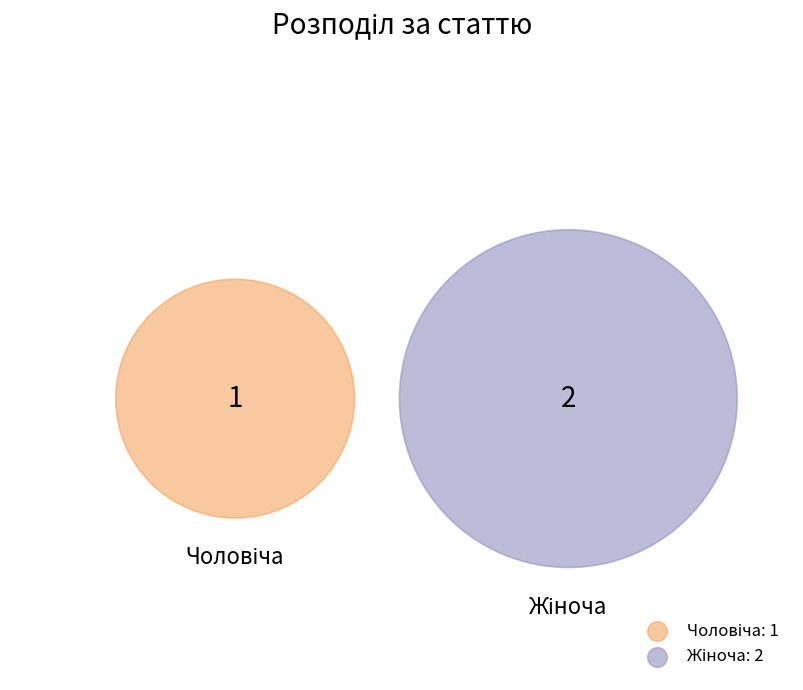

Between Чоловіча and Жіноча, which is larger?

Жіноча